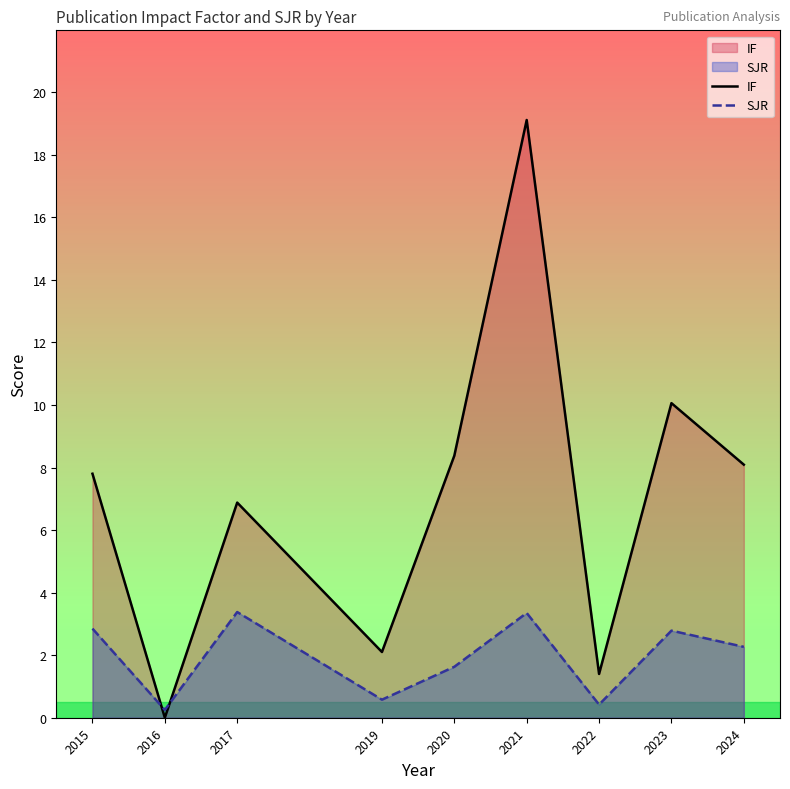

At which label does IF reach its minimum?

2016